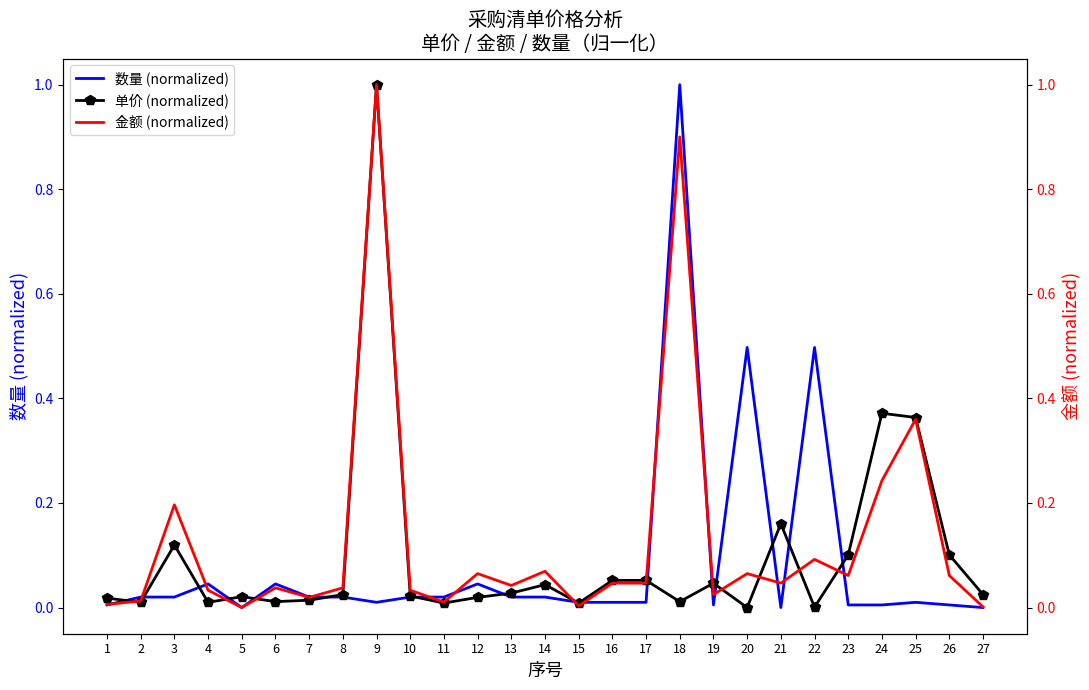

Which series has the largest total across all categories?

金额 (normalized)